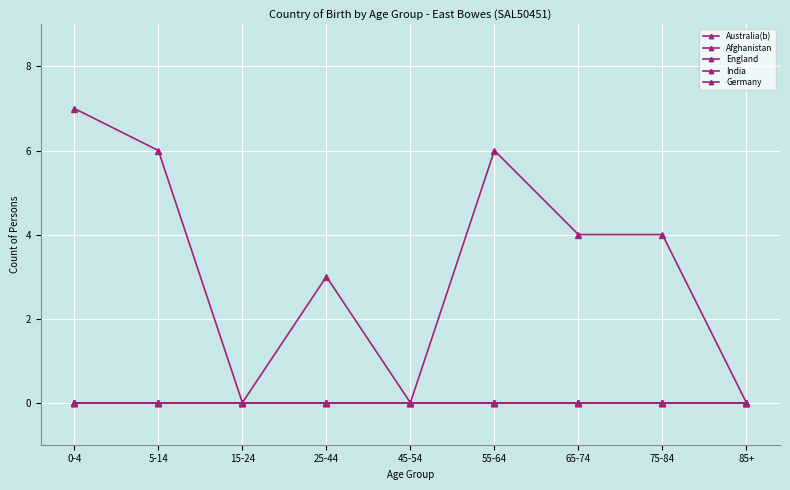

Which has a higher value, 75-84 or 15-24?

75-84